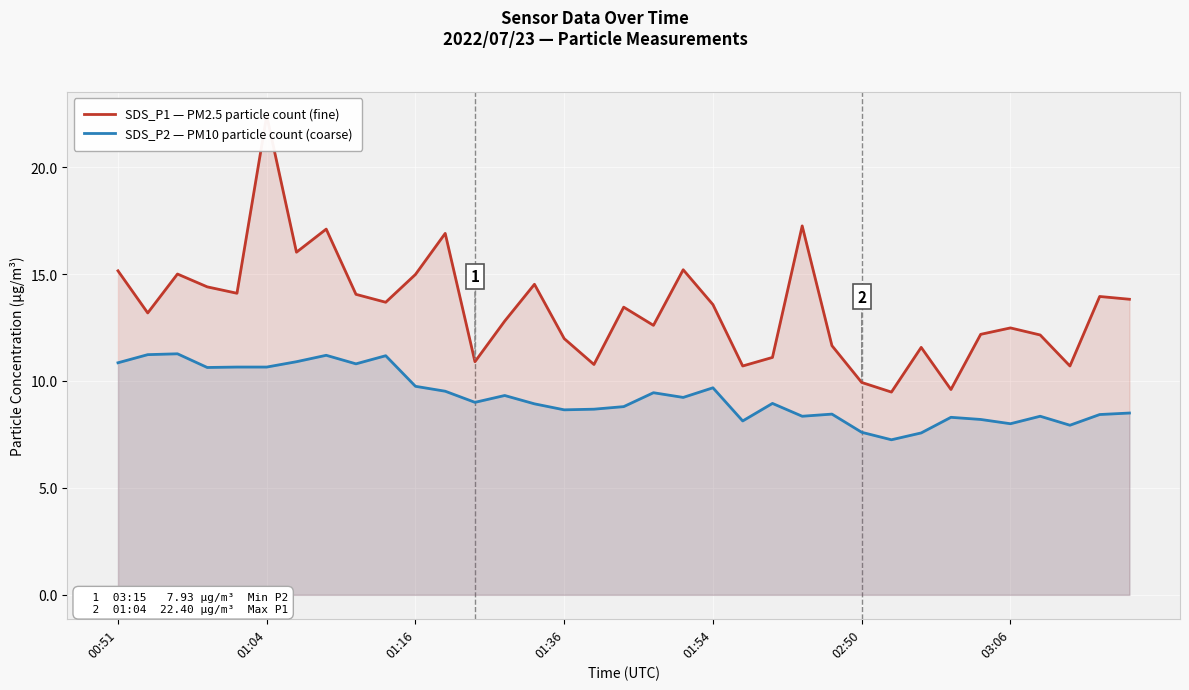

Which category has the lowest value across all series?

26